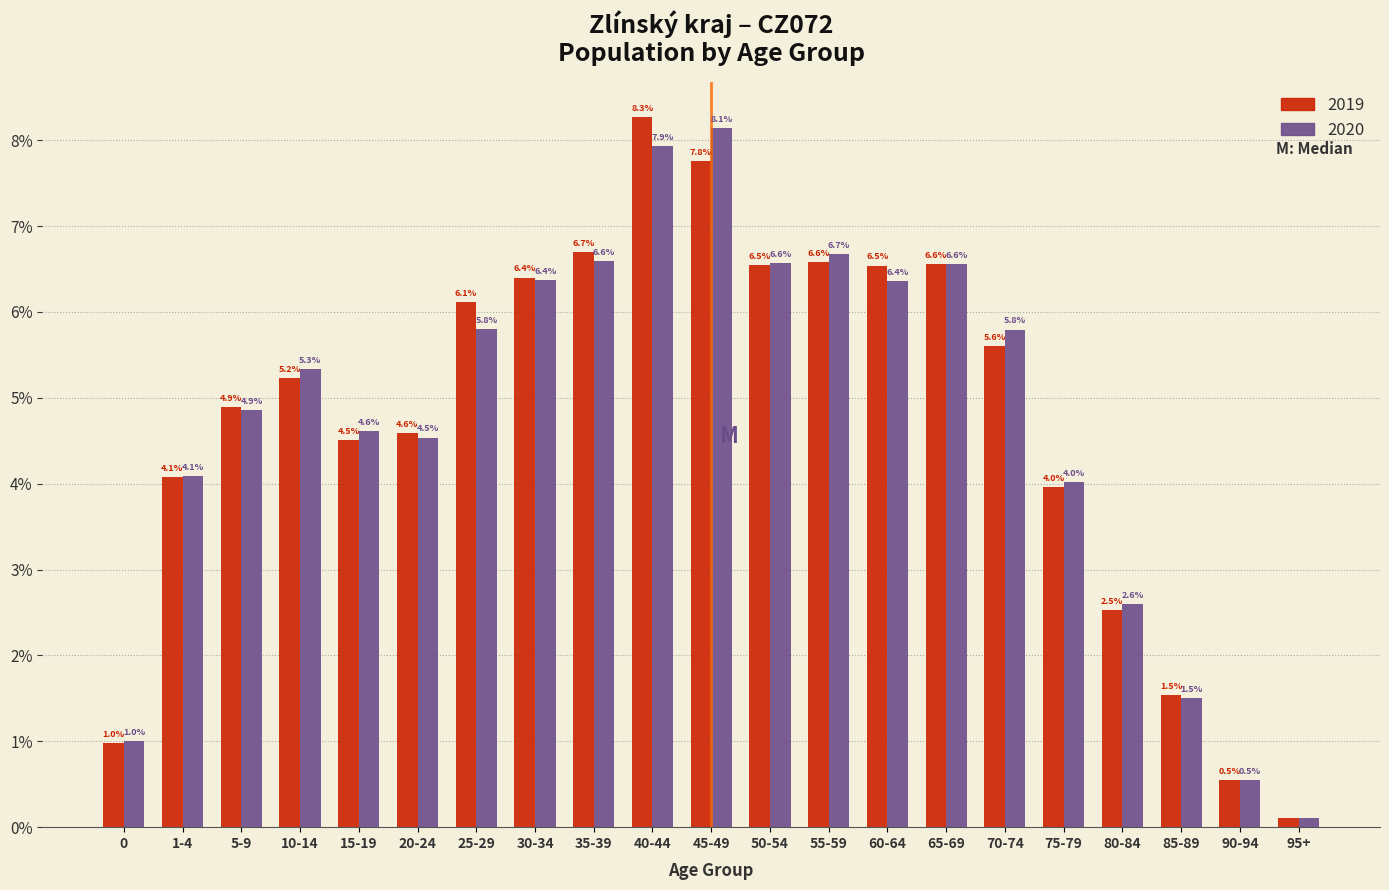

List the series in order of their peak value, highest first.

2019, 2020